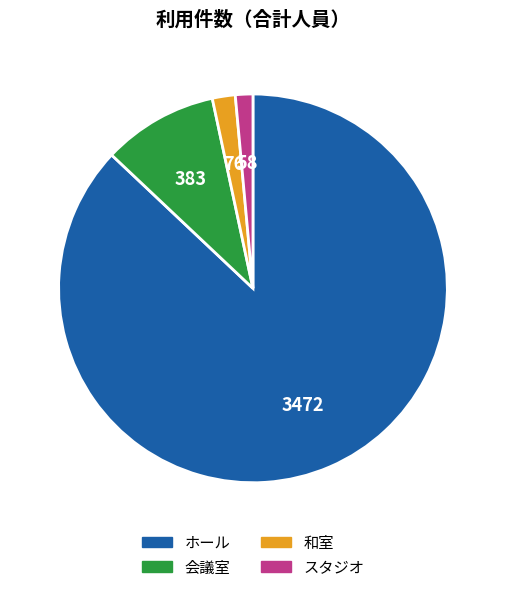

True or false: 会議室 accounts for 10% of the total.

True